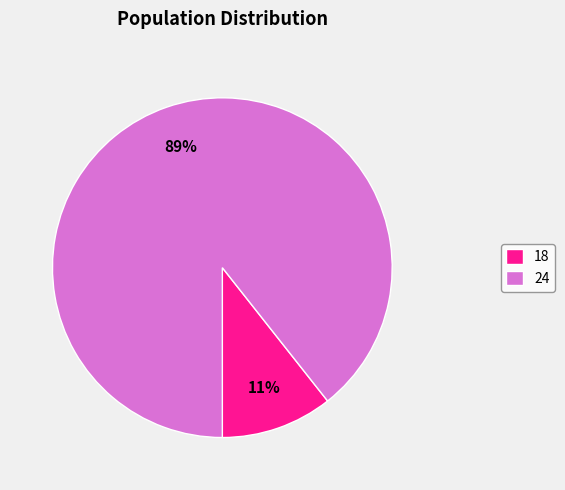

Which has a higher value, 24 or 18?

24